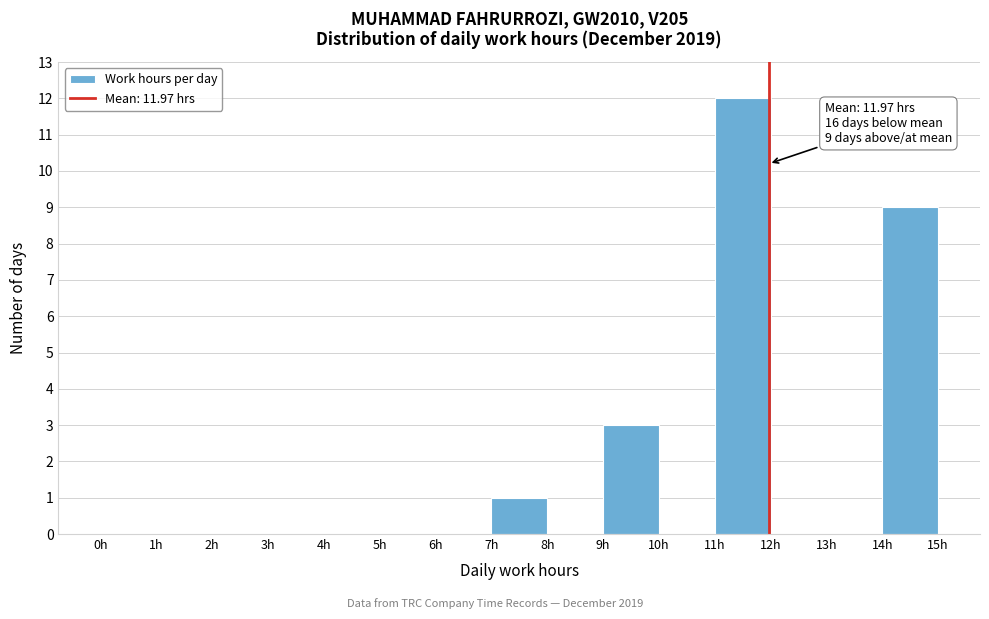

Over which range of the x-axis is the bar tallest?

11 to 12